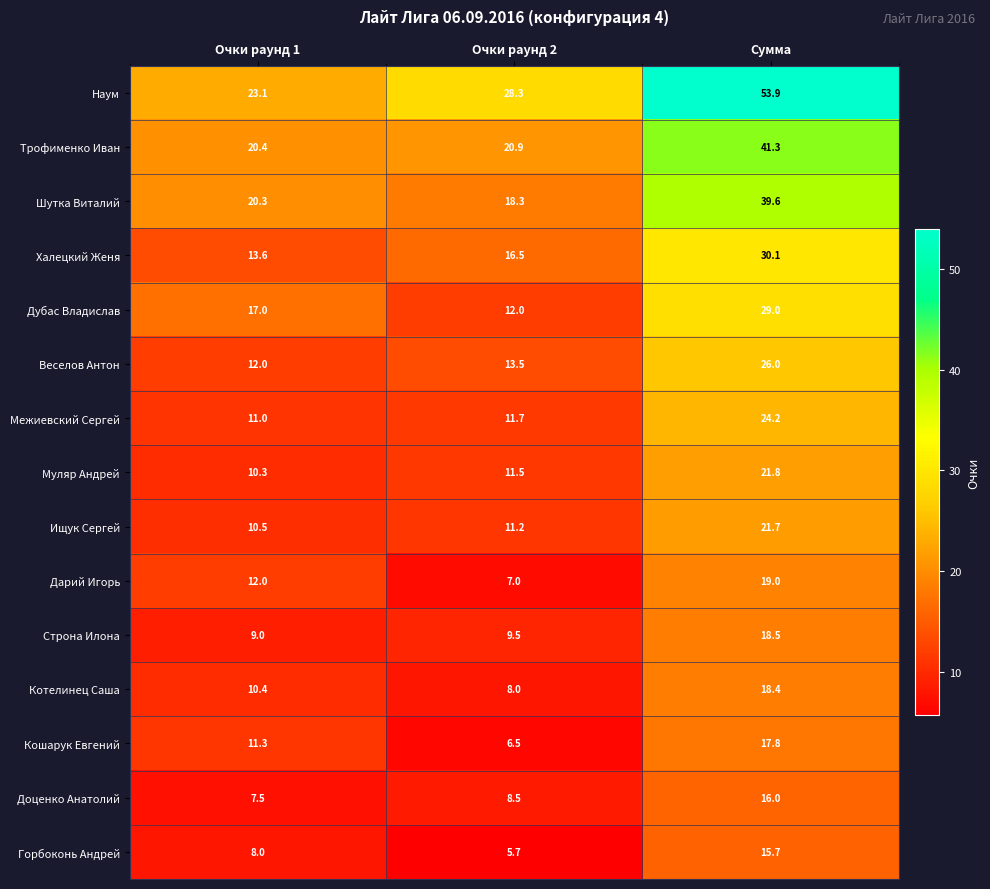

What is the average value of the Кошарук Евгений series?

11.9